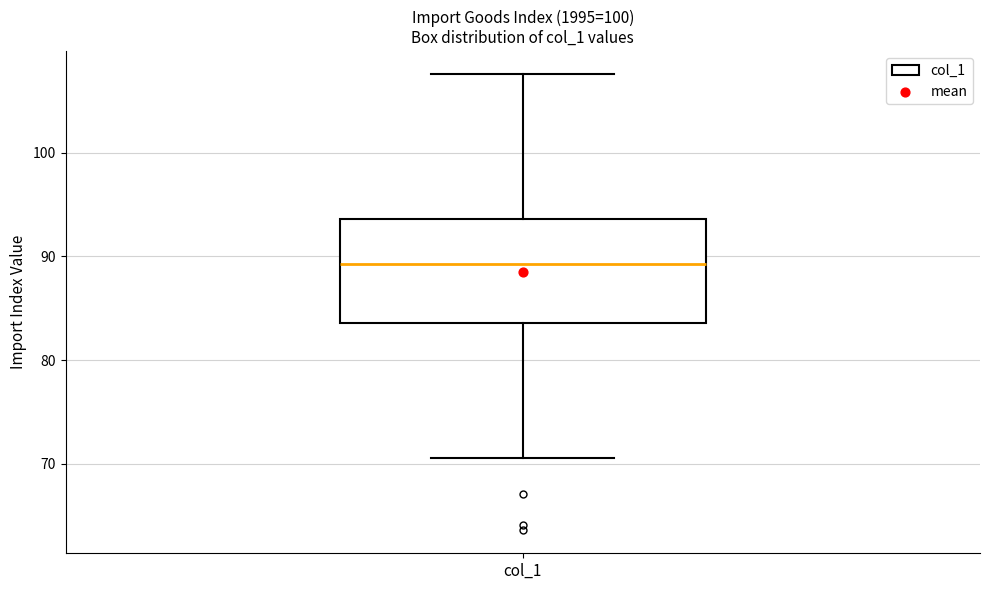

Where does the upper whisker of the box for col_1 end on the y-axis? The values are not printed on the chart, so give them approximately, as read against the axis.

108